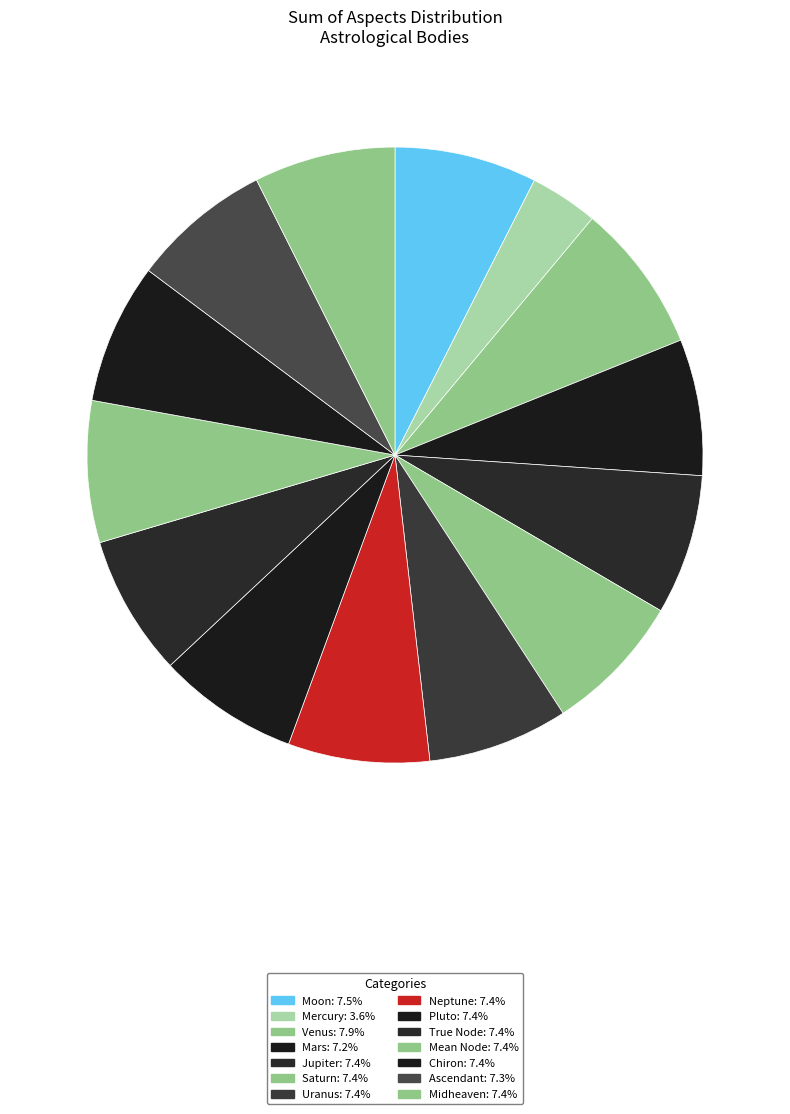

How many slices are in this pie chart?

14